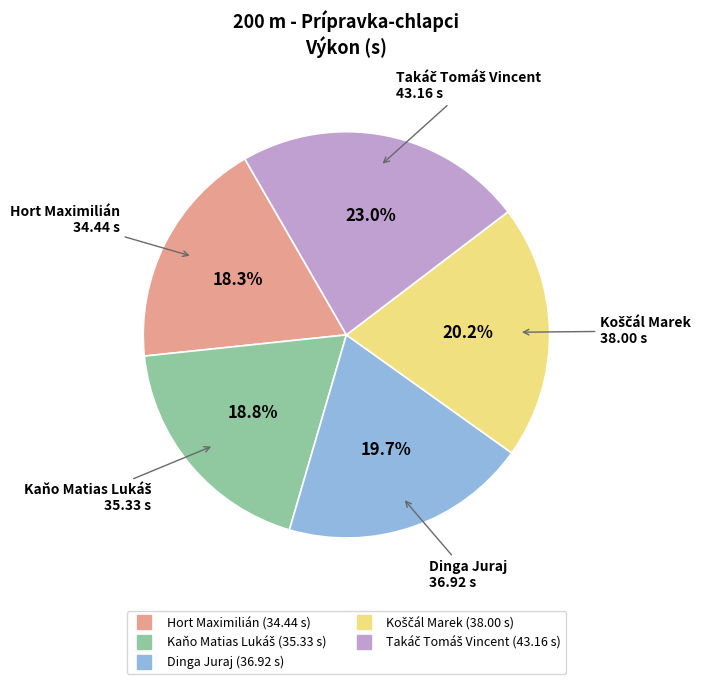

What percentage is NOT represented by Hort Maximilián?

81.7%